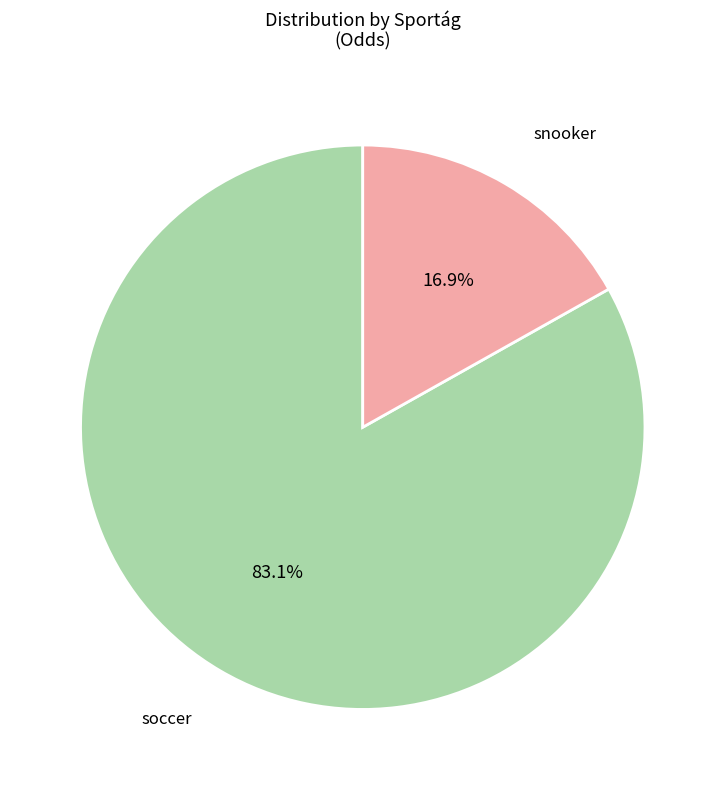

Does any single category account for the majority?

Yes